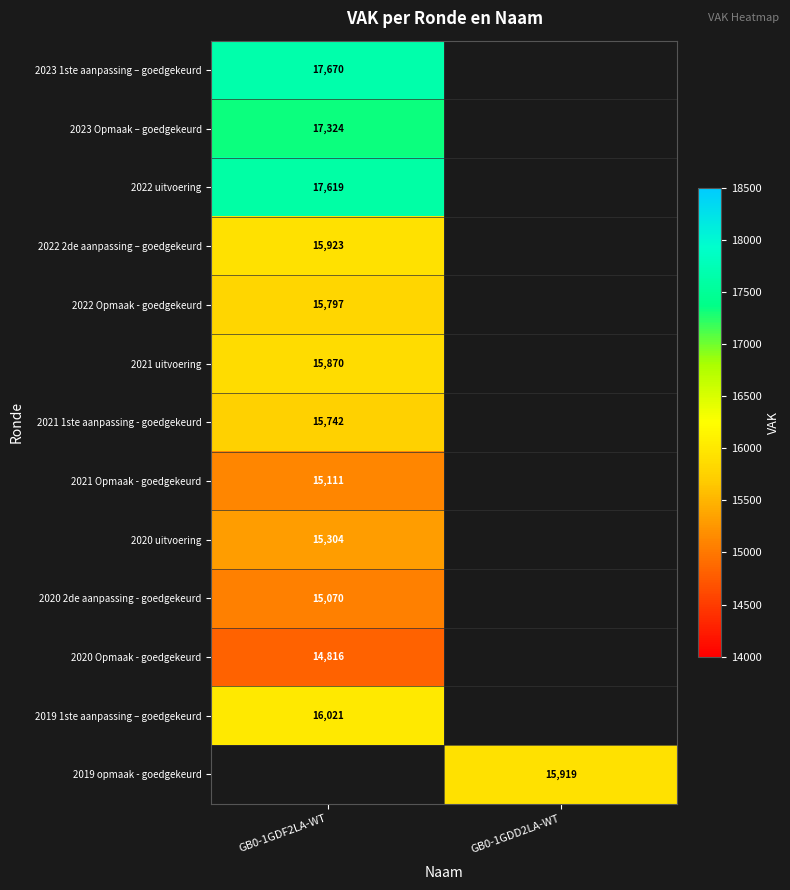

The value of 2022 2de aanpassing – goedgekeurd at GB0-1GDF2LA-WT is 21950. True or false?

False